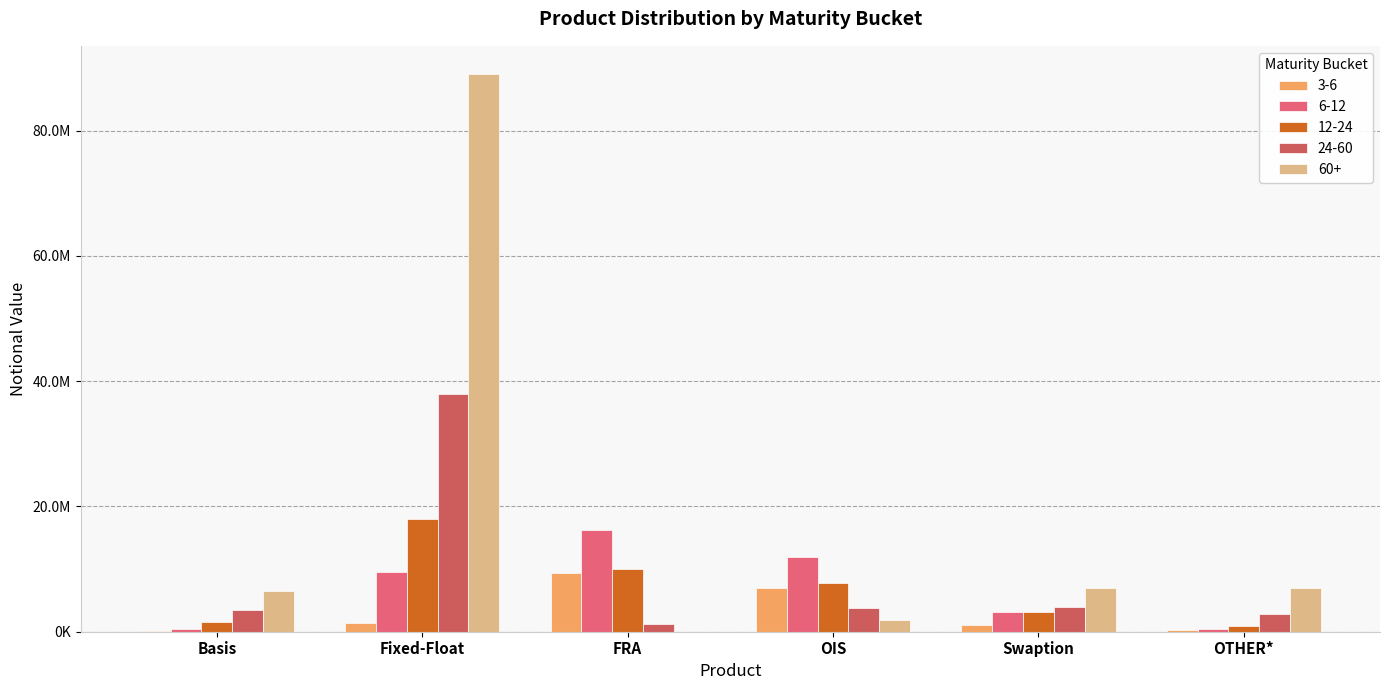

Are the bars horizontal?

No